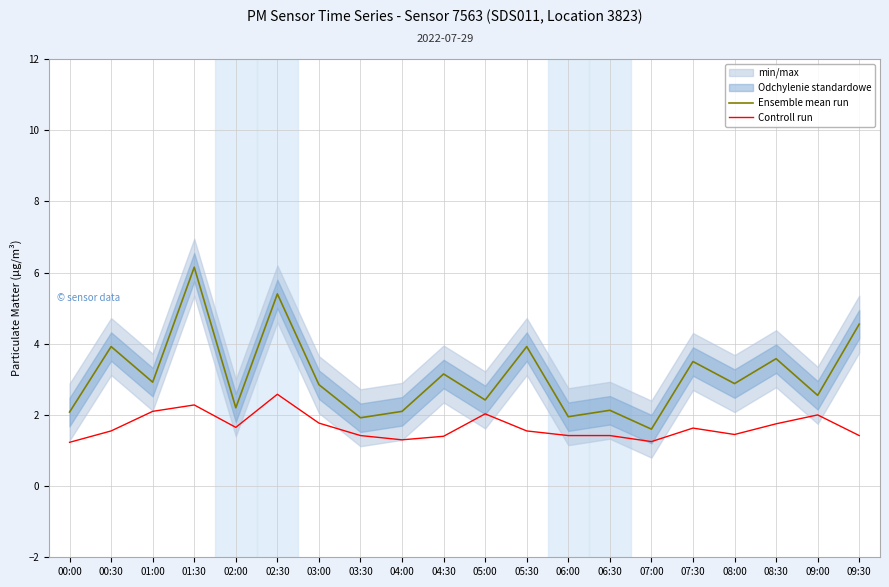

True or false: Controll run and Ensemble mean run cross at least once.

False